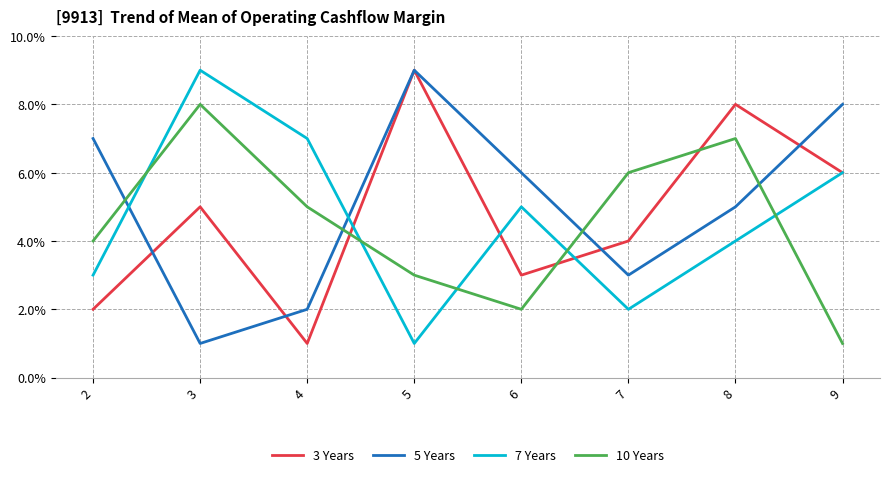

List the labels in order of 7 Years value, largest first.

3, 4, 9, 6, 8, 2, 7, 5